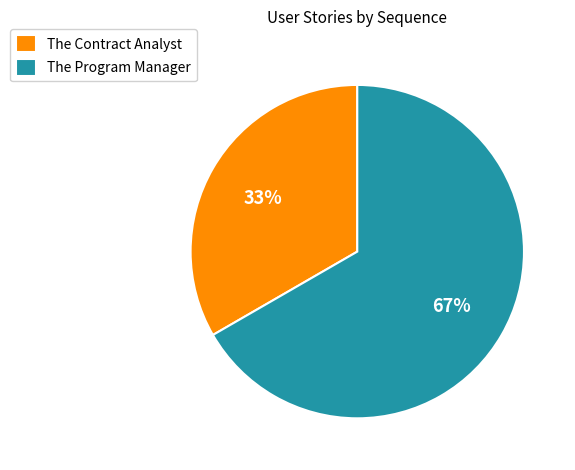

Which category accounts for the majority?

The Program Manager